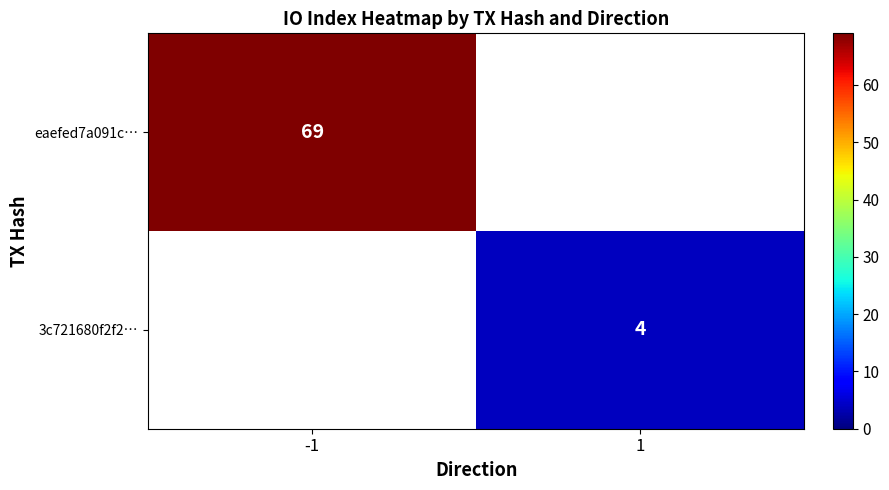

Is the value of 3c721680f2f2… at 1 greater than the value of eaefed7a091c… at -1?

No